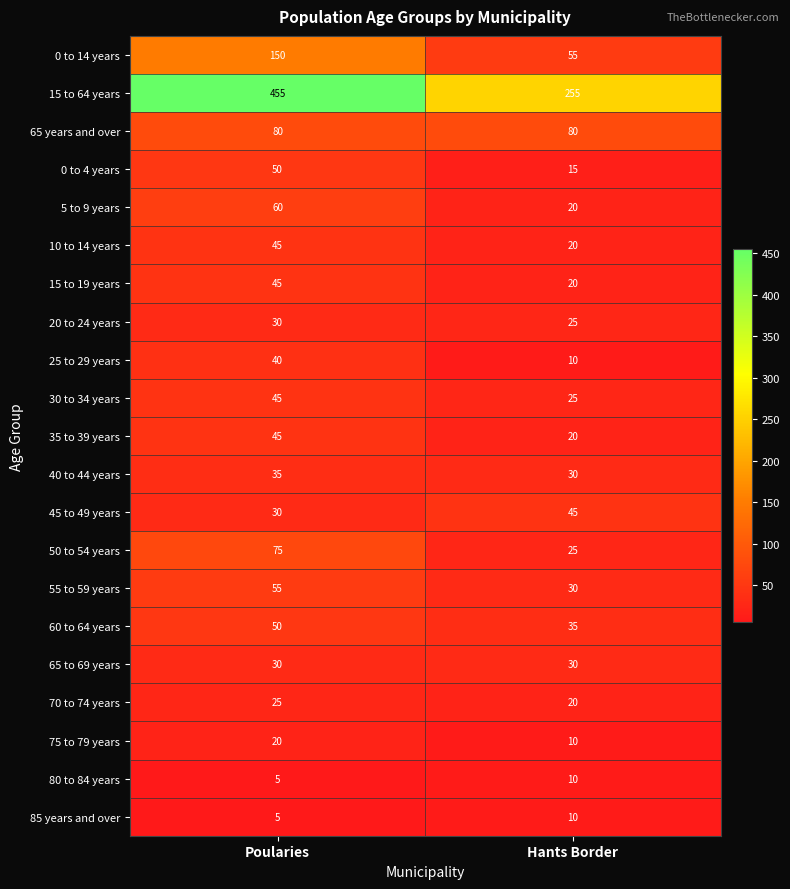

True or false: 40 to 44 years has a value of 46 at Poularies.

False